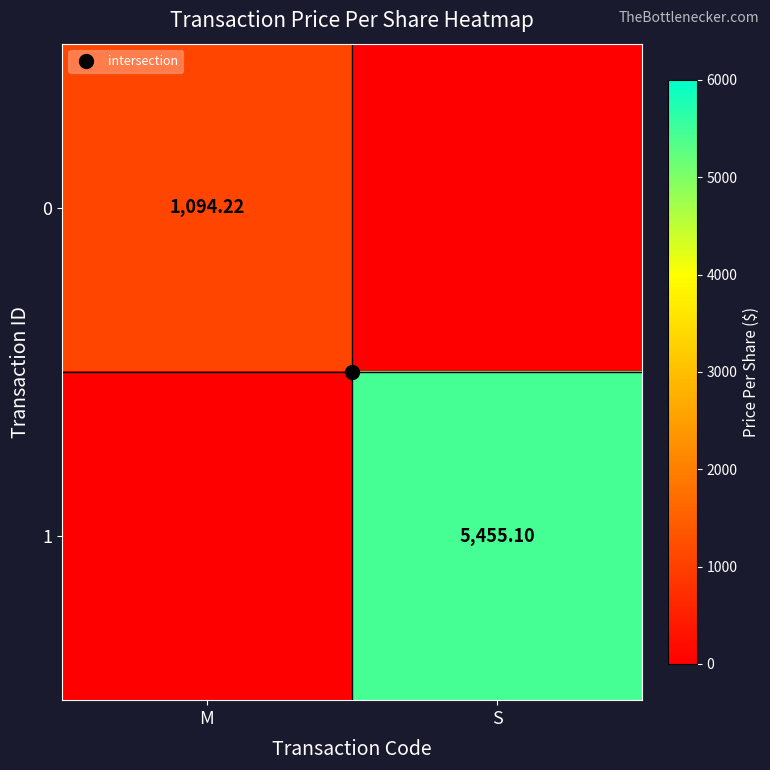

Which has a higher value, M or S?

M